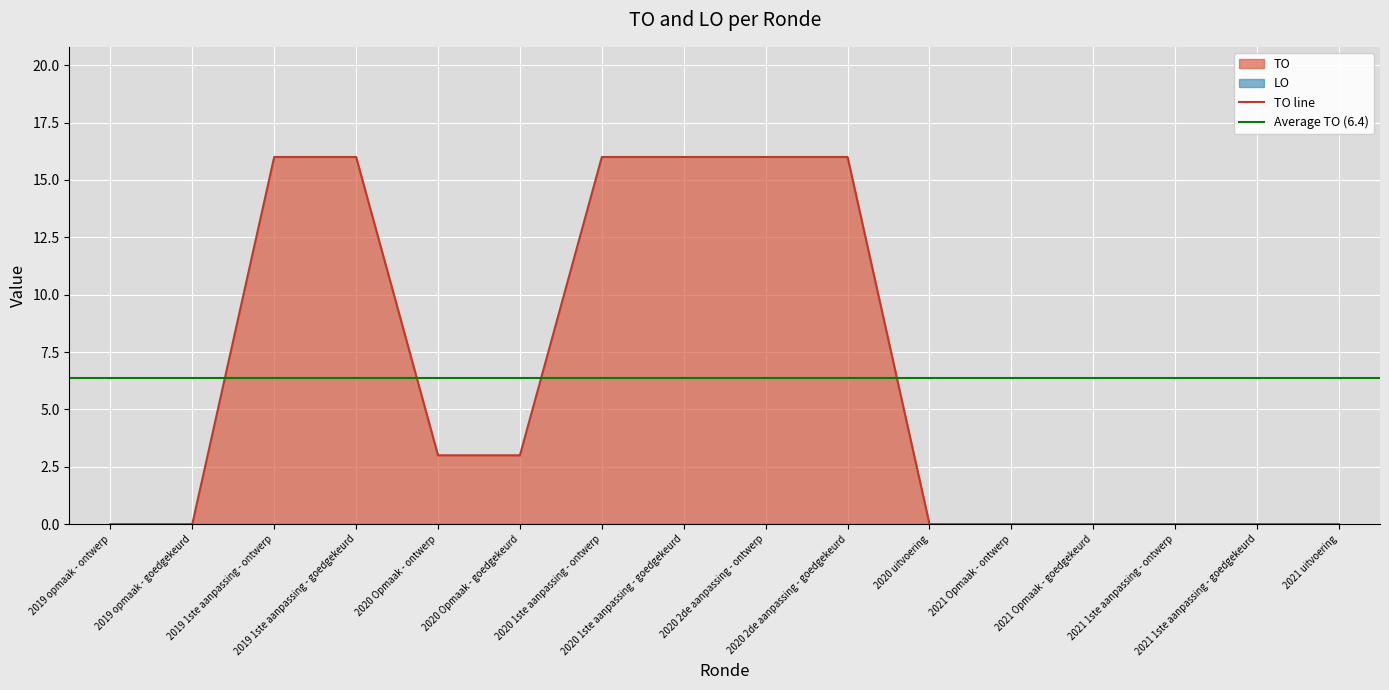

What is the difference between the second highest and minimum values?

16